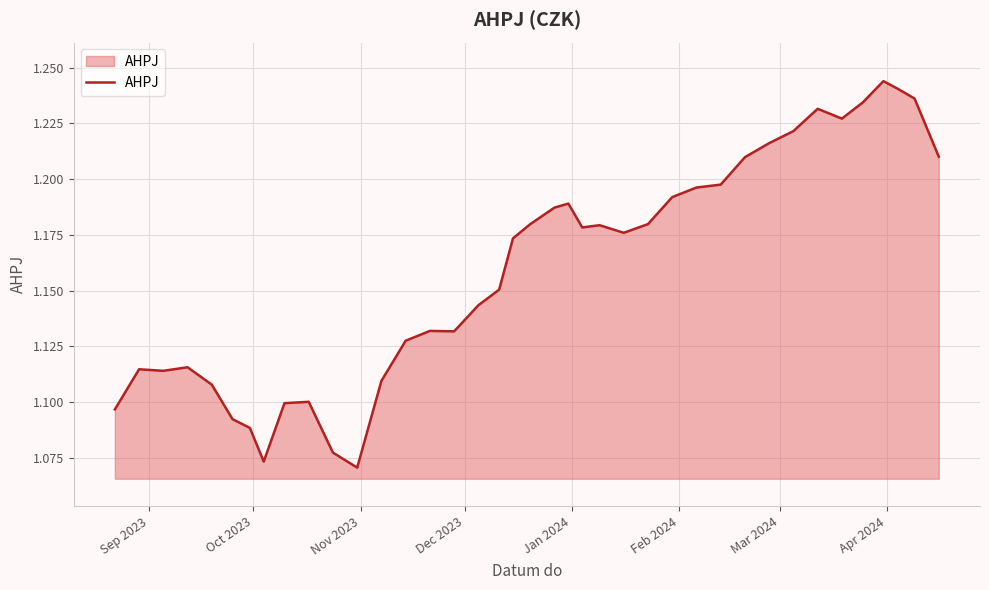

What is the smallest value displayed?

1.1